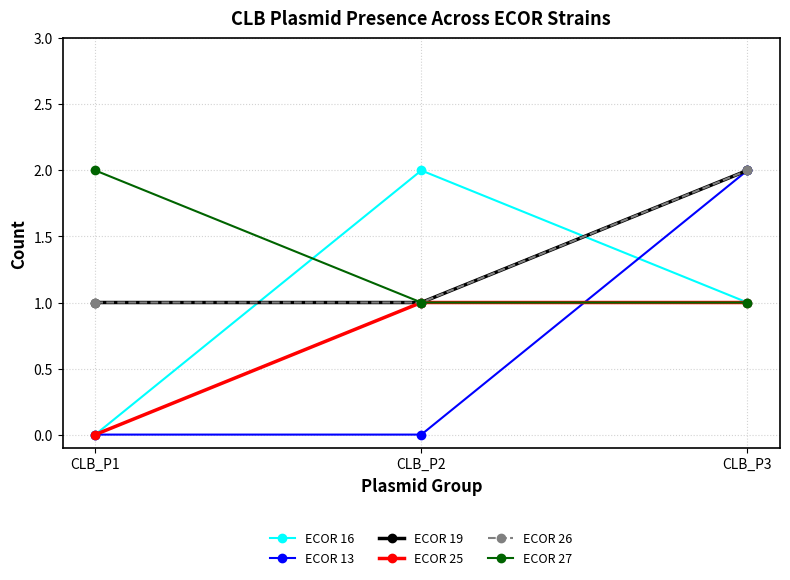

At which category is the sum across all series the highest?

CLB_P3